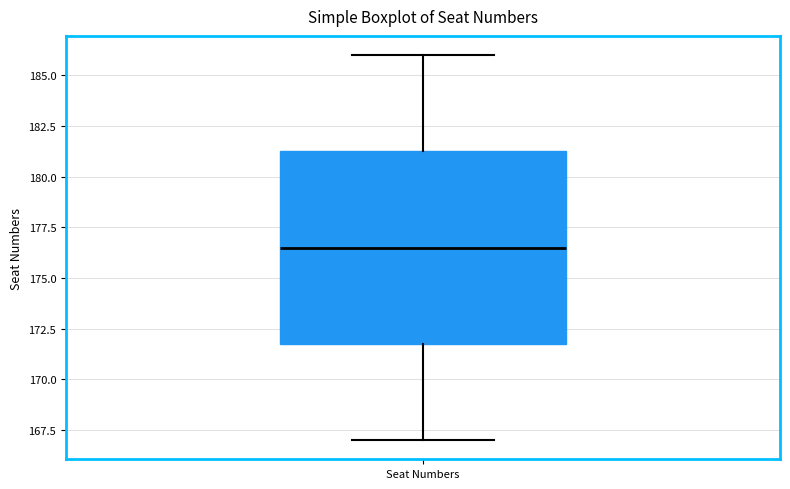

Where does the upper whisker of the box for Seat Numbers end on the y-axis? The values are not printed on the chart, so give them approximately, as read against the axis.

186.0